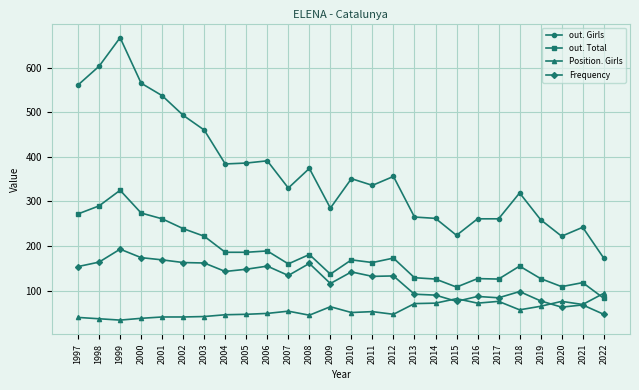

True or false: out. Girls has more than 1 points higher than both neighbors.

True